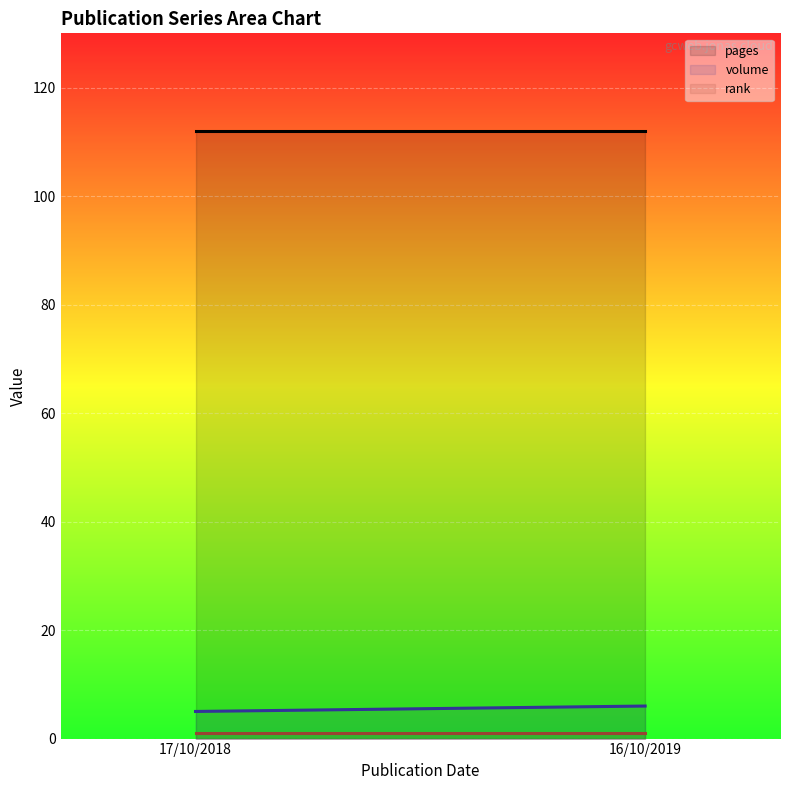

Reading left to right, extract all data points from this chart.

pages: 17/10/2018=112	16/10/2019=112
volume: 17/10/2018=5	16/10/2019=6
rank: 17/10/2018=1	16/10/2019=1